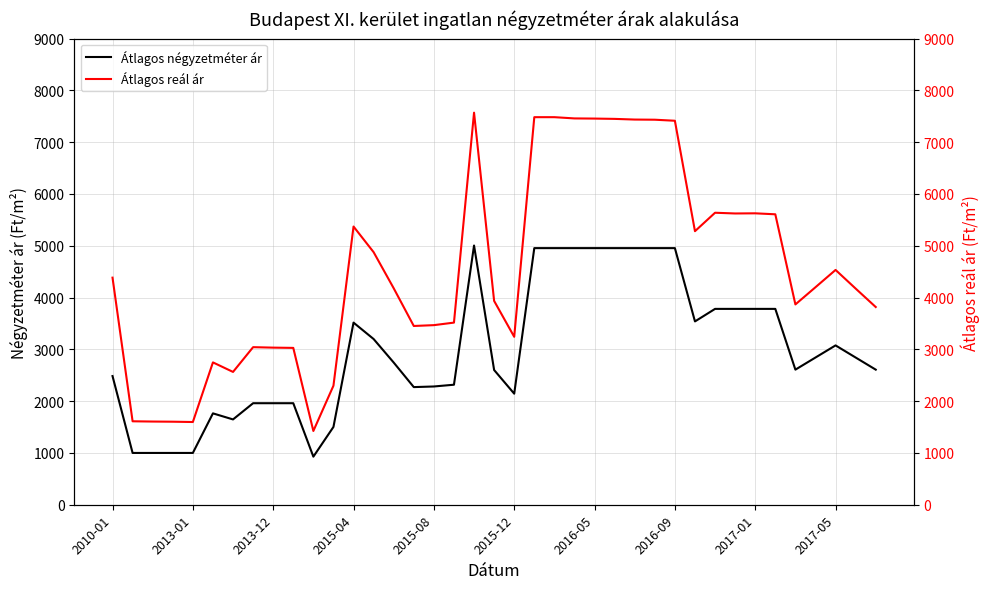

The value of Átlagos négyzetméter ár at 2010-01 is 563. True or false?

False